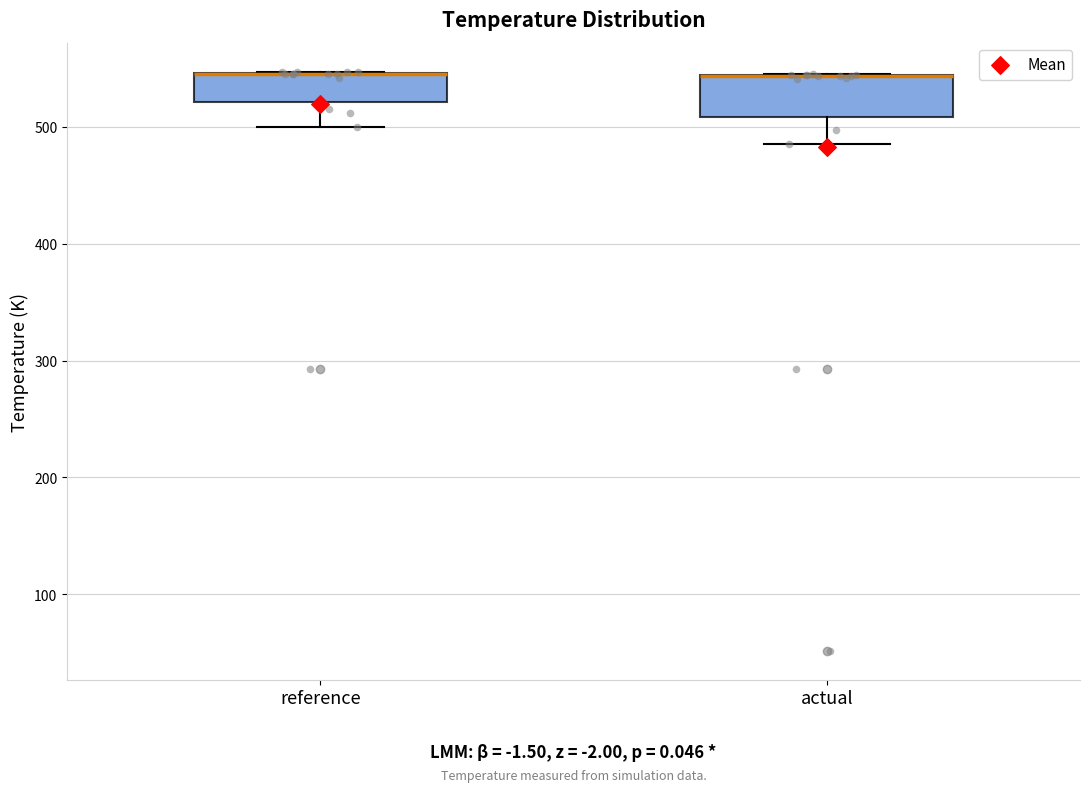

Where is the lower edge of the box for actual on the y-axis? The values are not printed on the chart, so give them approximately, as read against the axis.

510